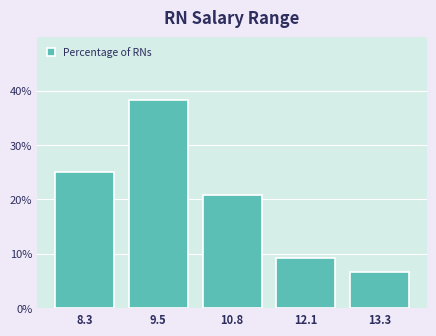

Over which range of the x-axis is the bar tallest?

9.0 to 10.2